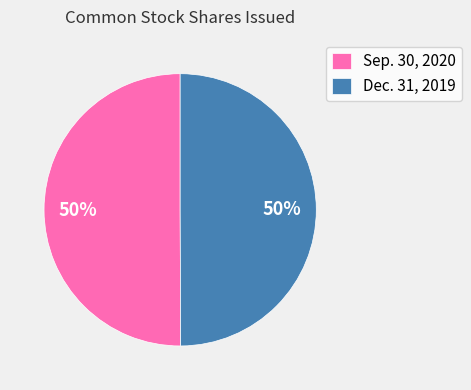

Combined, do Sep. 30, 2020 and Dec. 31, 2019 account for over 50%?

Yes